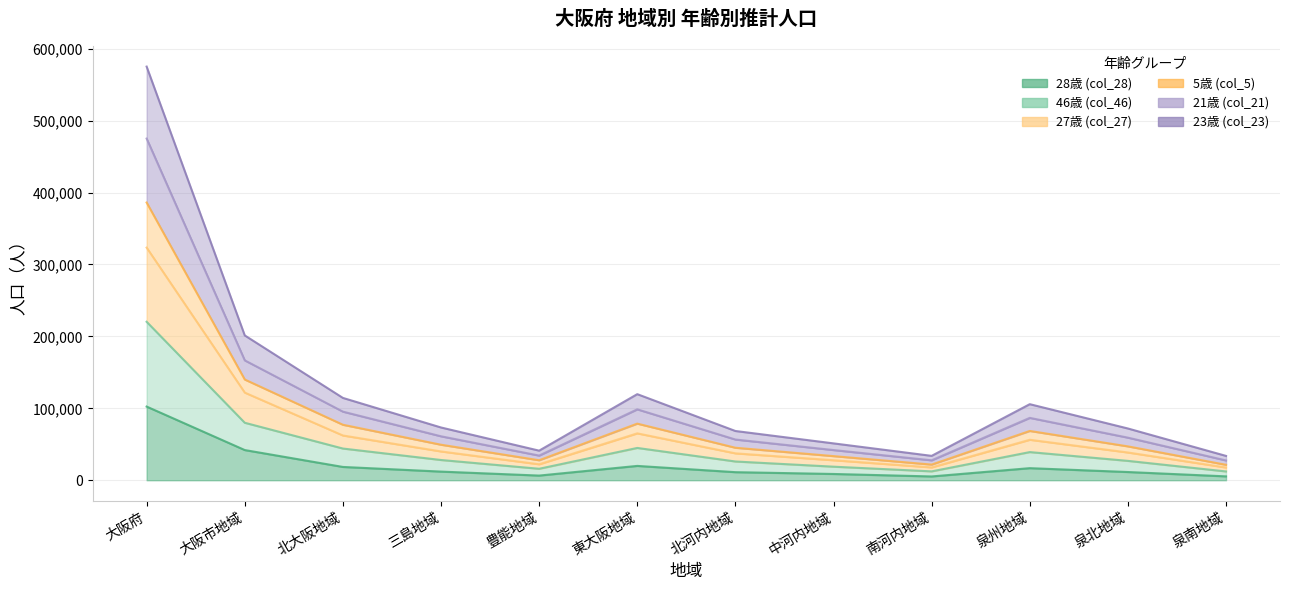

What are all the series names shown in the legend?

28歳 (col_28), 46歳 (col_46), 27歳 (col_27), 5歳 (col_5), 21歳 (col_21), 23歳 (col_23)